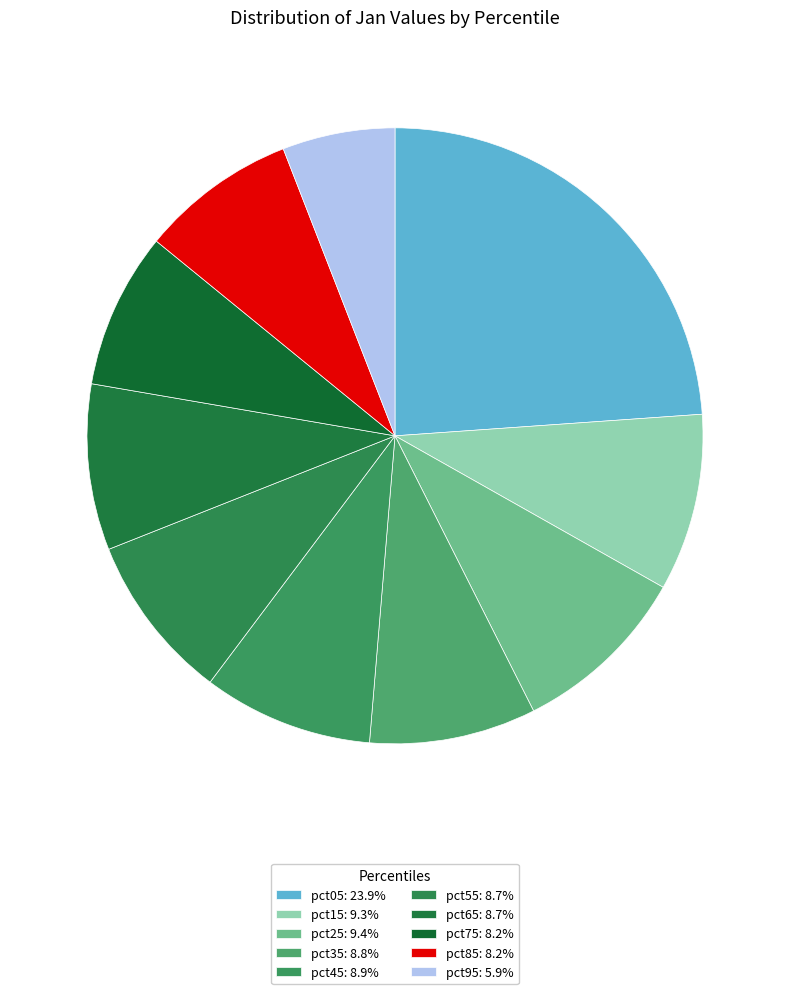

What is the largest slice in the pie chart?

pct05